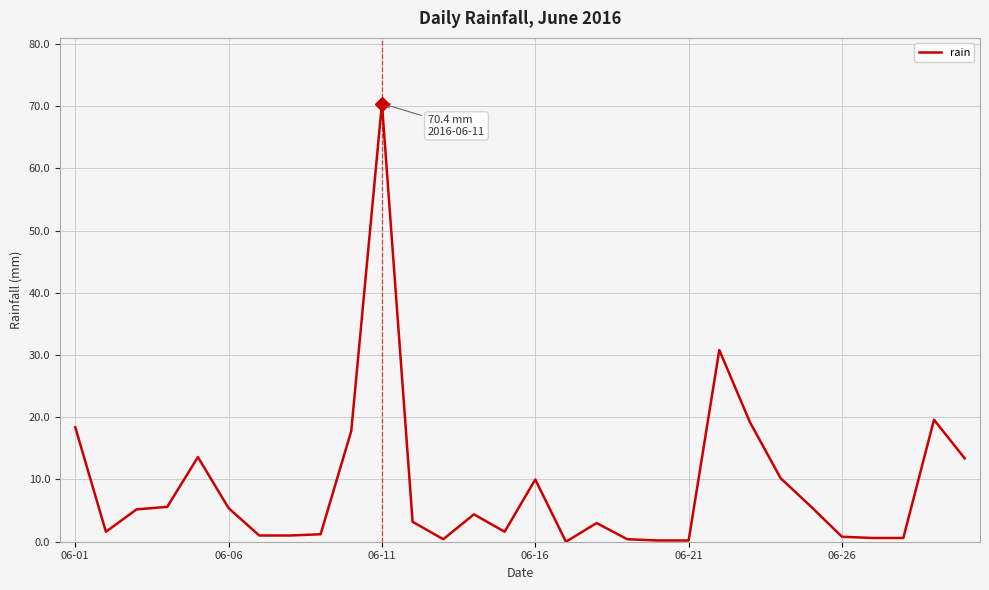

What is the maximum value shown in the chart?

70.4